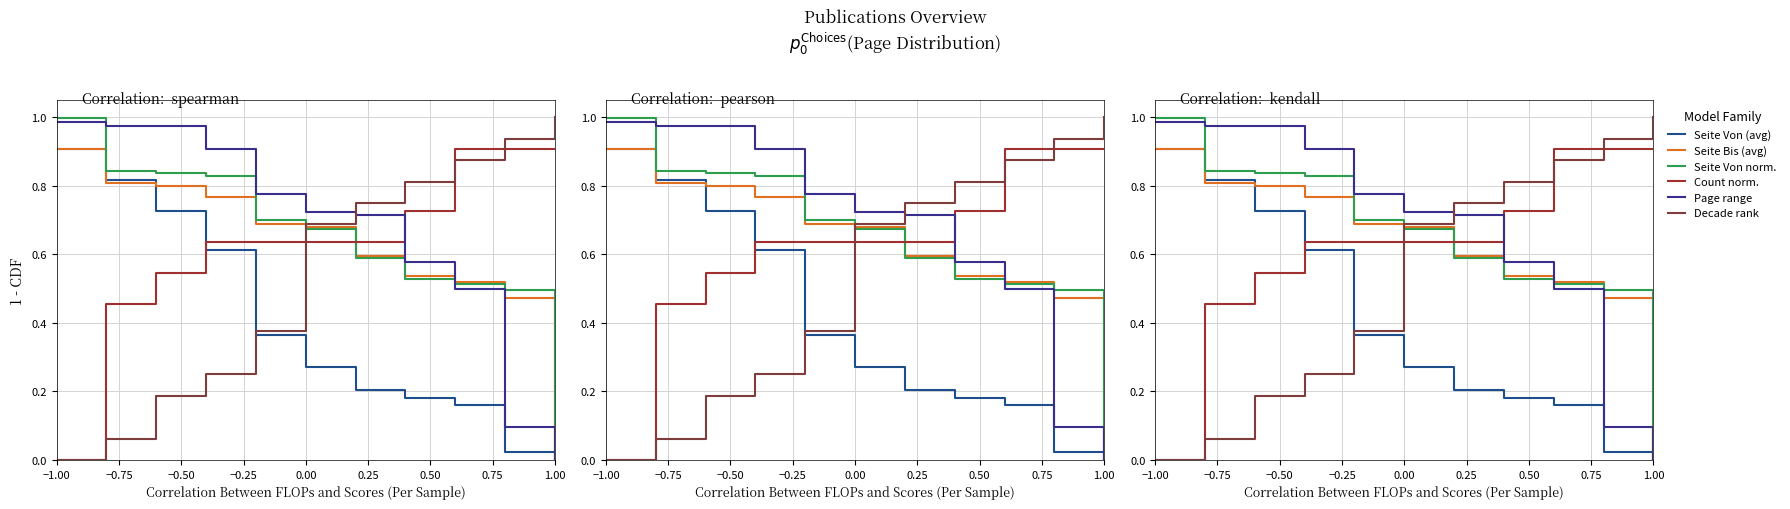

The value of Page range at −0.75 is 1.0. True or false?

True